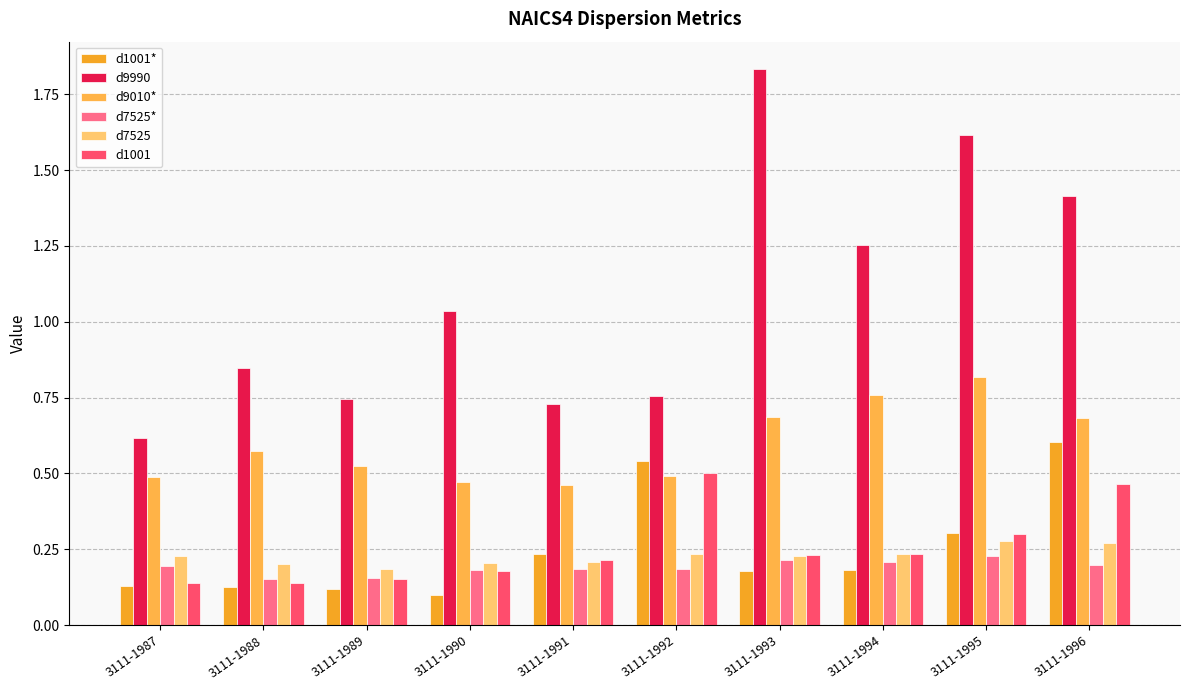

Which series has the widest spread of values?

d9990